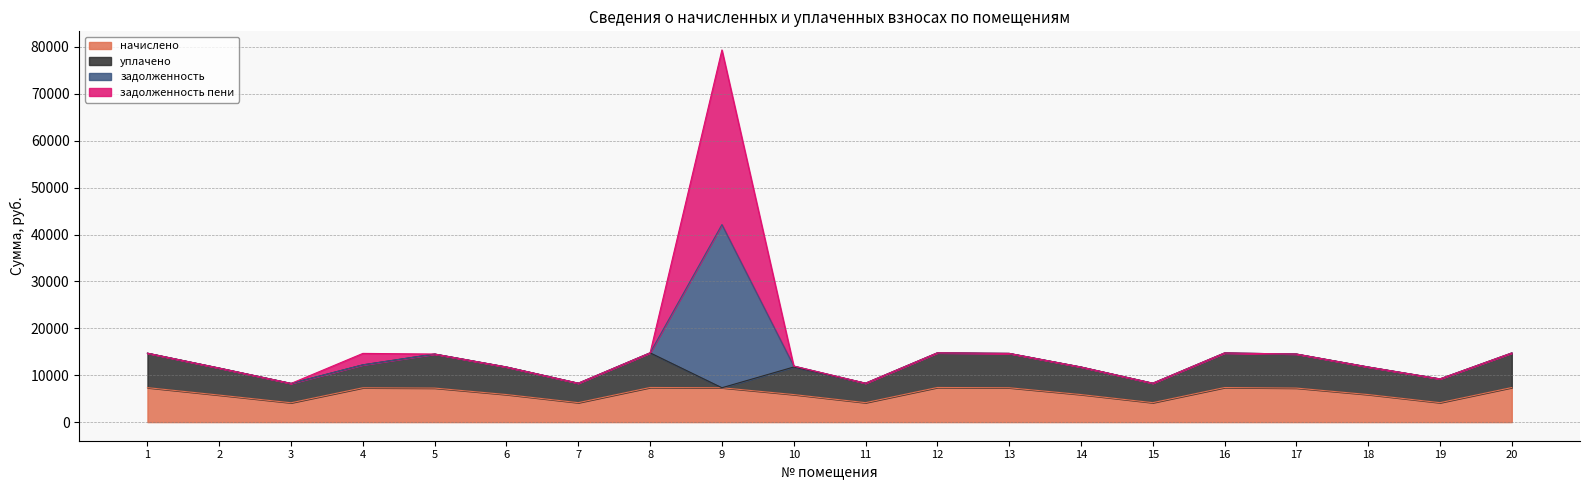

What is the difference between the highest and lowest values at 12?

7384.3